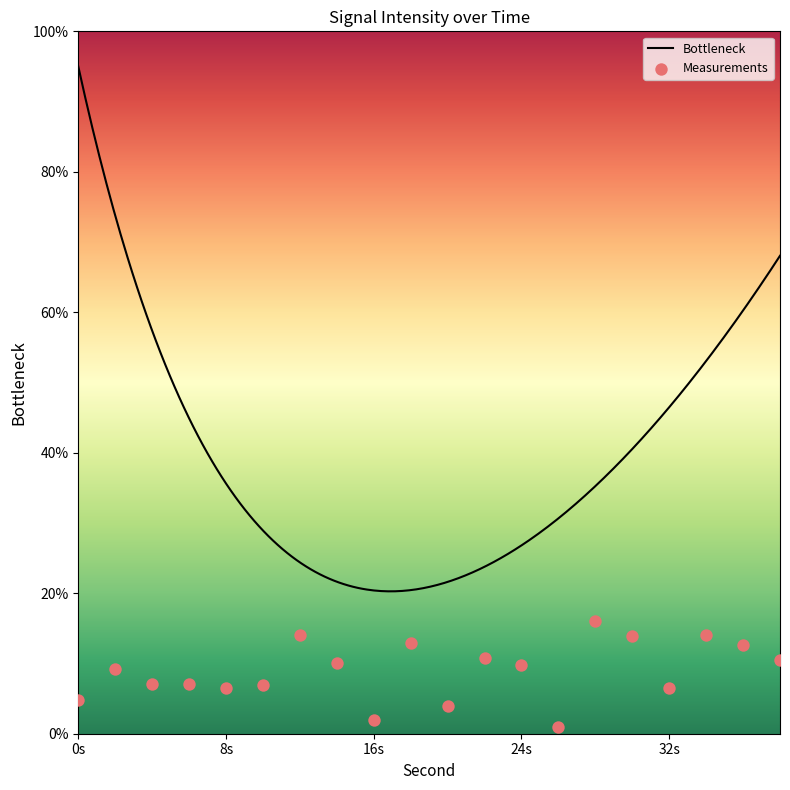

Which has a higher value, 34 or 18?

34